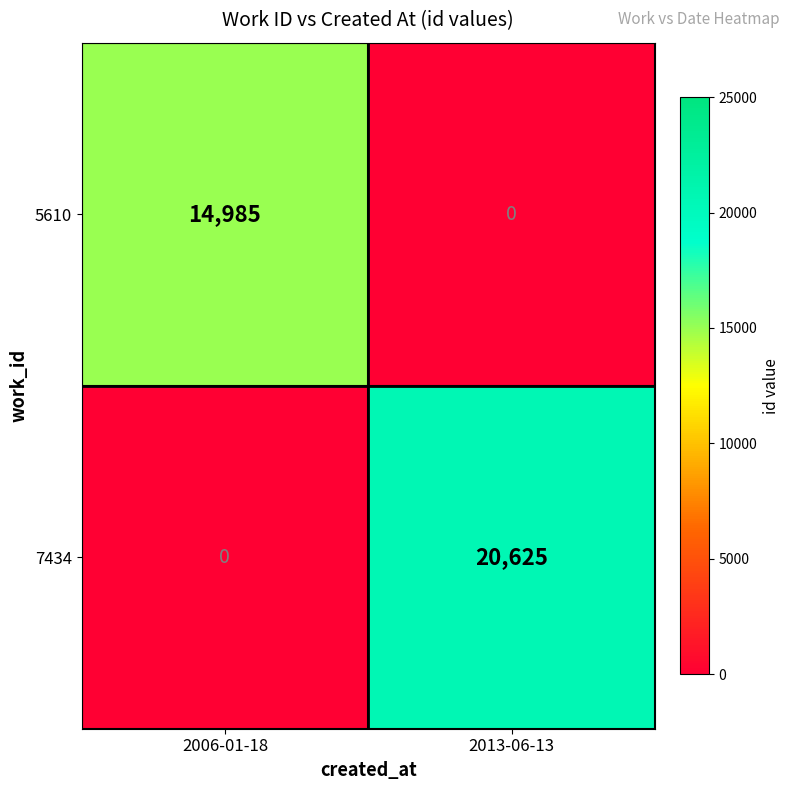

How many data points does each series have?

2